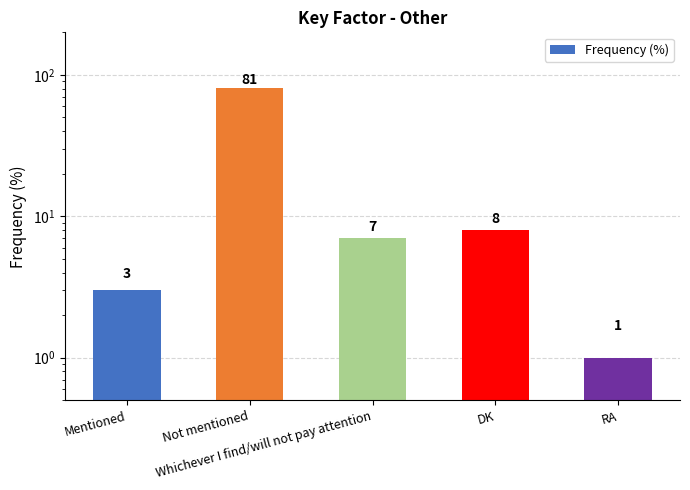

The value at Mentioned is 2. True or false?

False